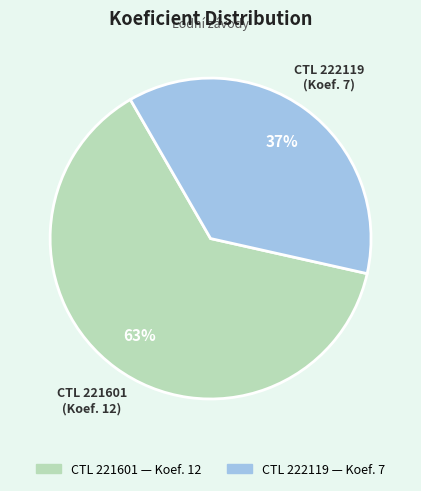

To the nearest percent, what is the difference between the largest and smallest slice percentages?

26%